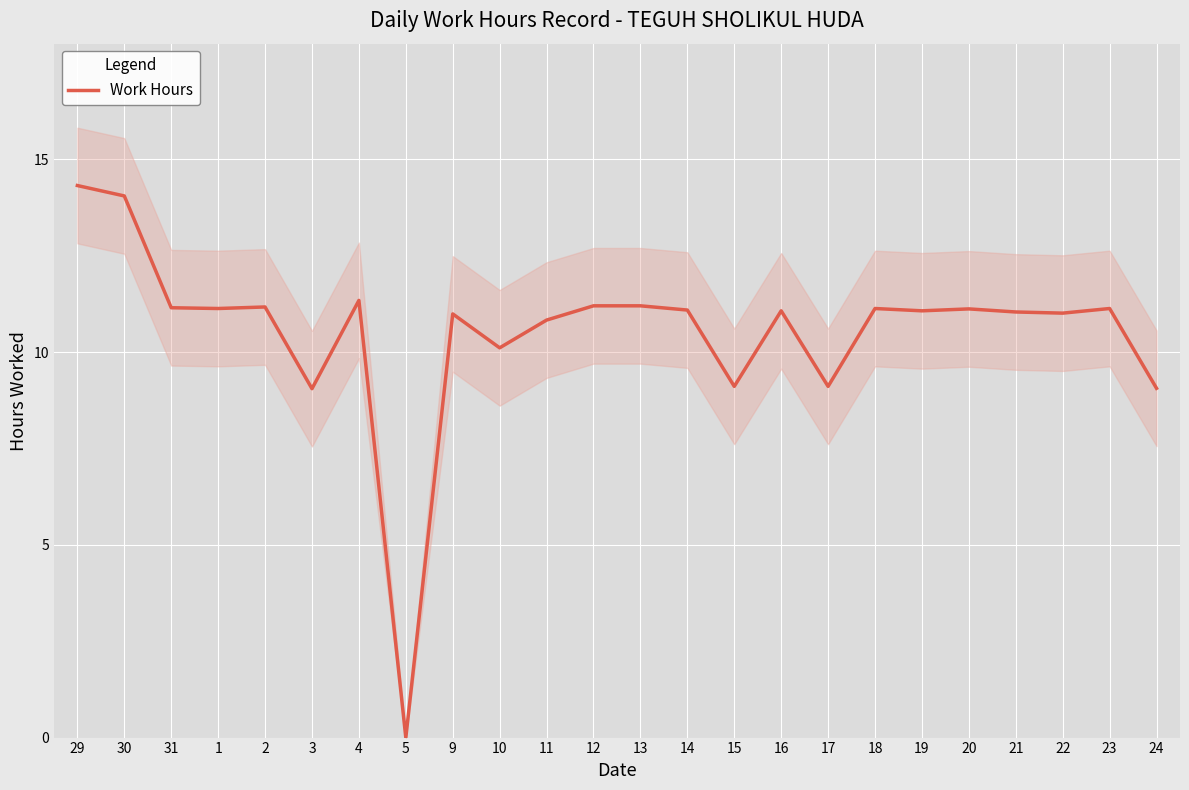

What is the value of the 1st point from the left?

14.3